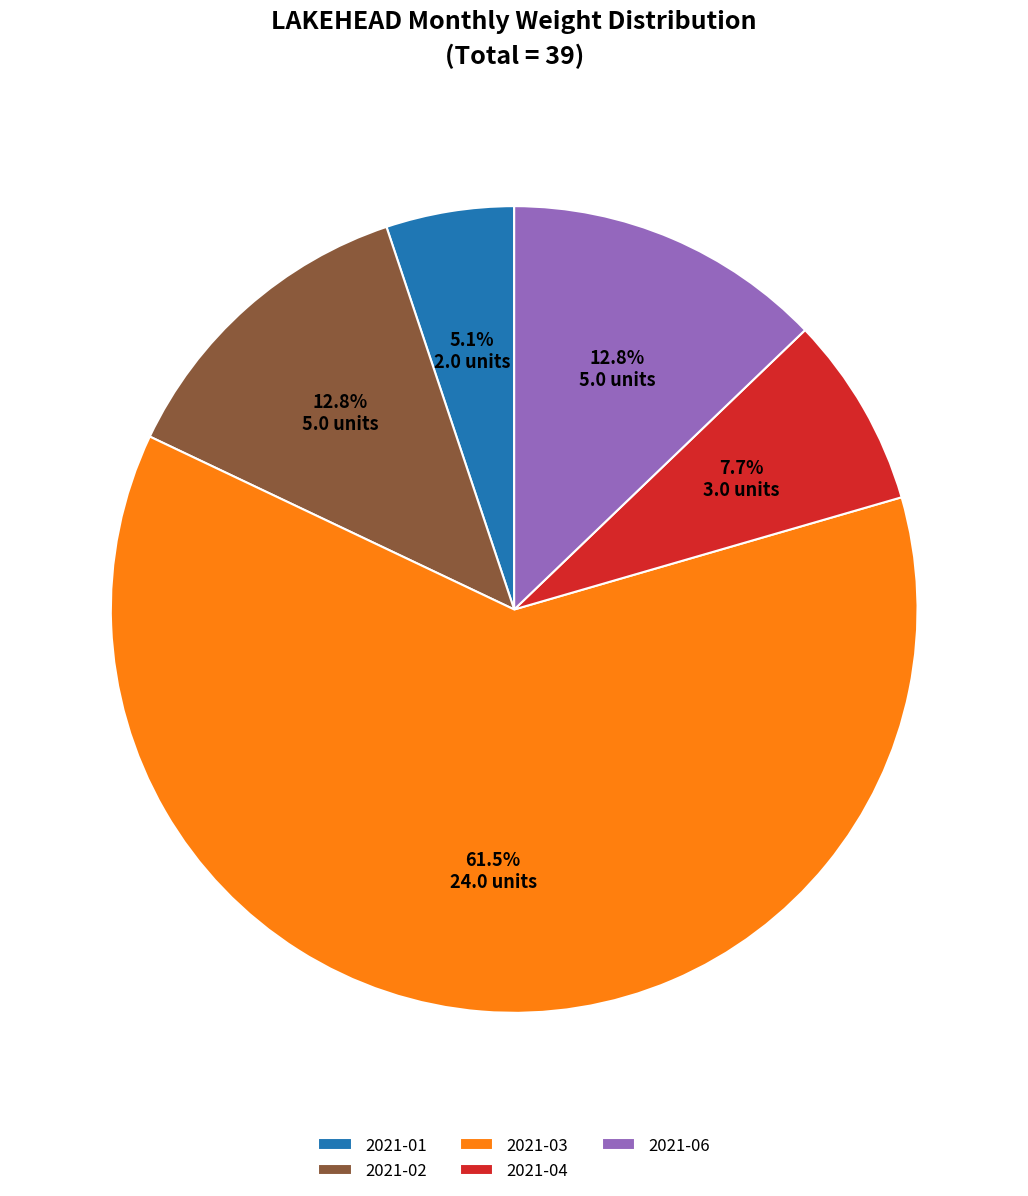

True or false: 2021-01 accounts for 11% of the total.

False